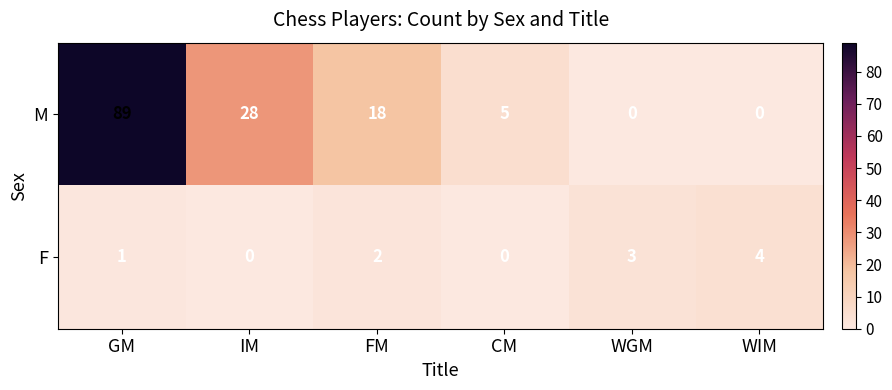

How many categories are shown in the chart?

6